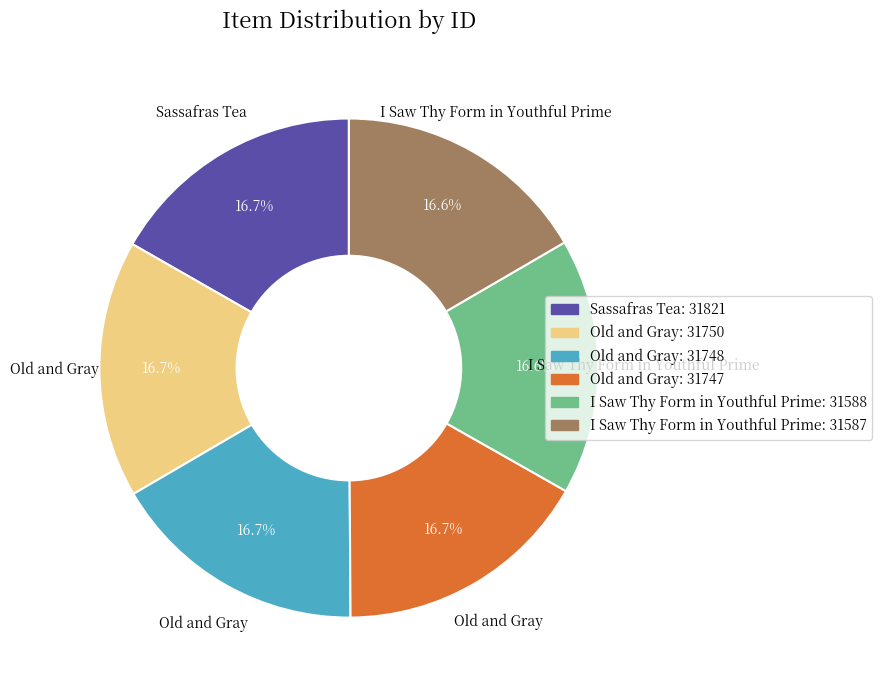

Is there any slice that represents more than half of the pie?

No